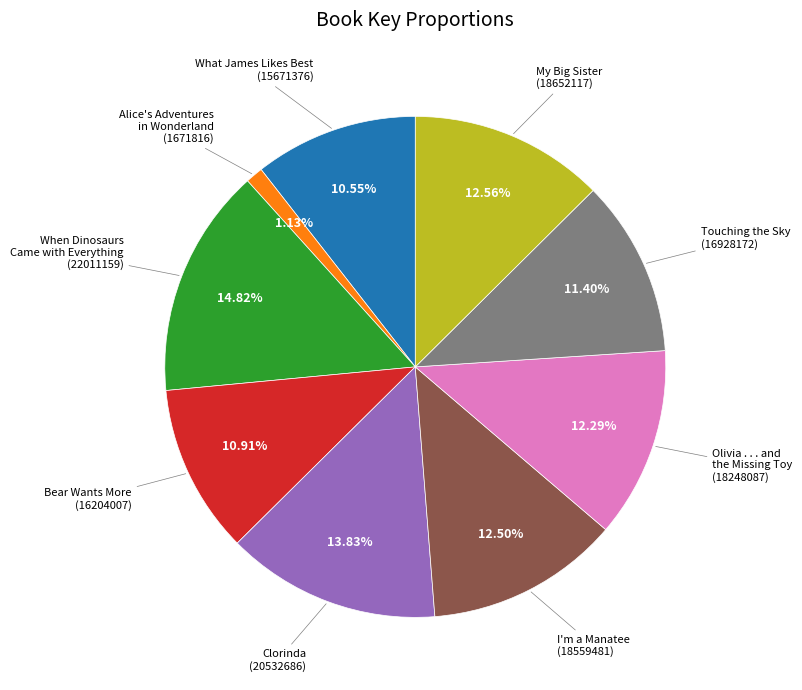

Is there a majority slice in this chart?

No